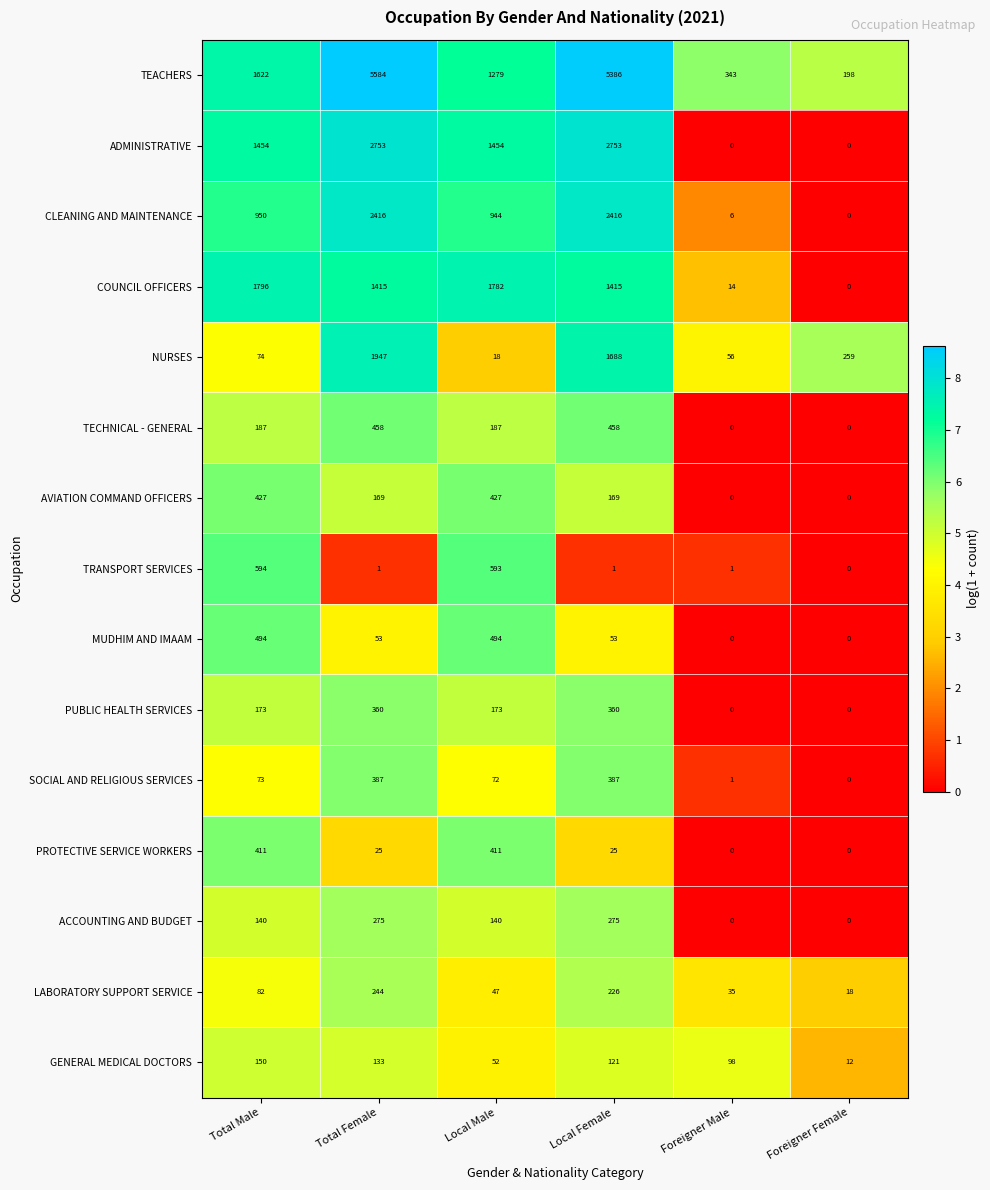

At which label does CLEANING AND MAINTENANCE reach its minimum?

Foreigner Female